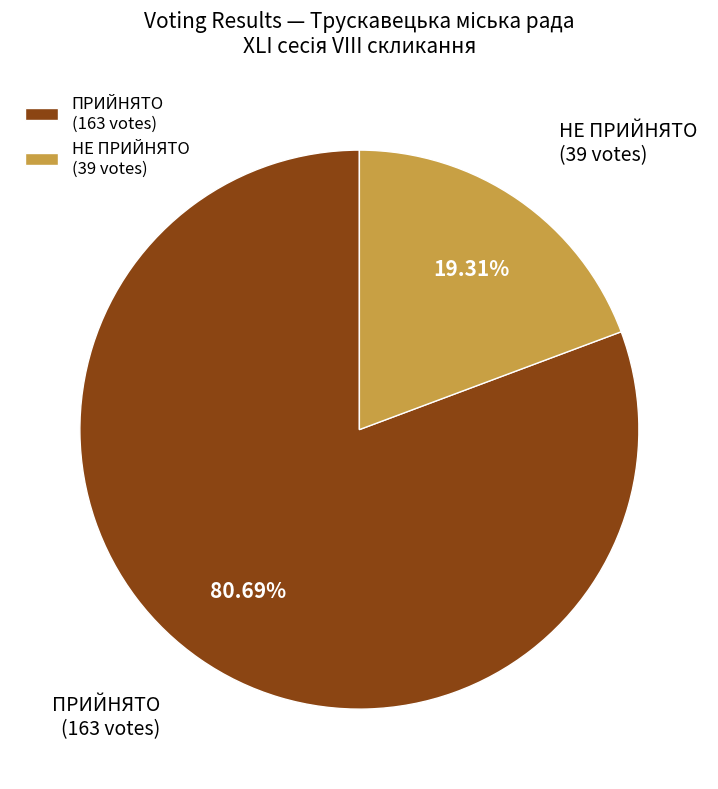

Which category accounts for the majority?

ПРИЙНЯТО